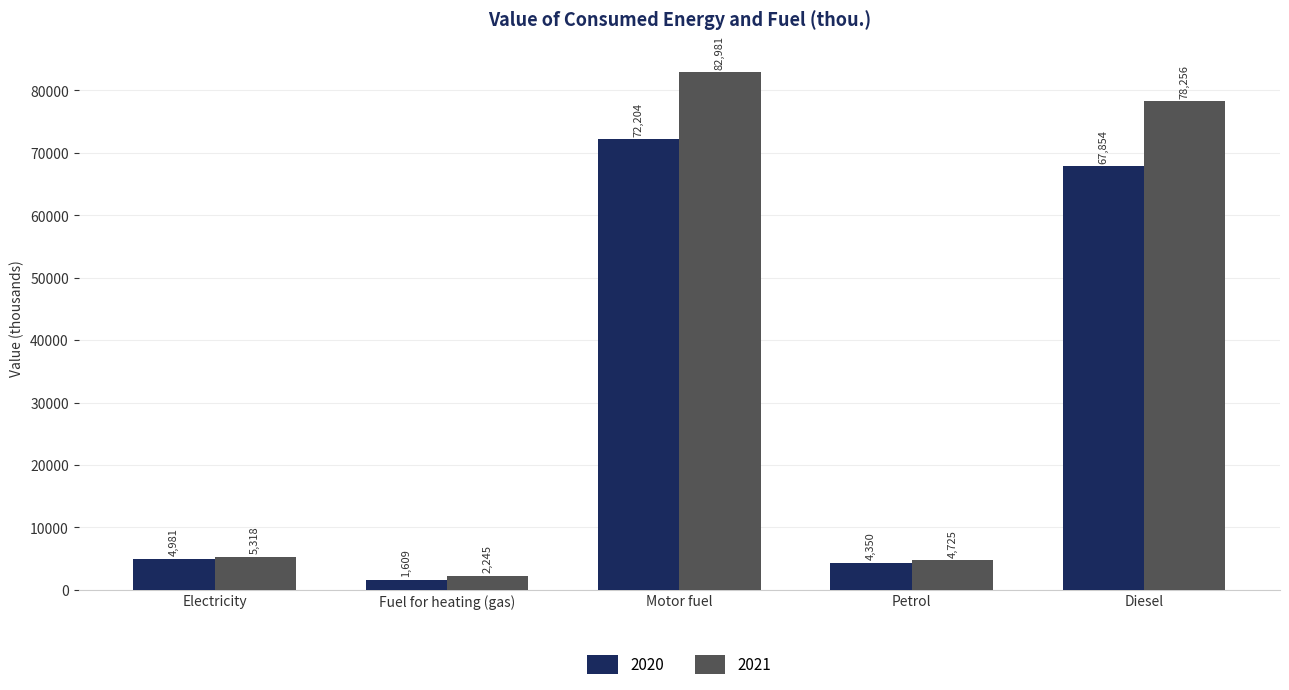

What is the label of the 1st bar from the left?

Electricity